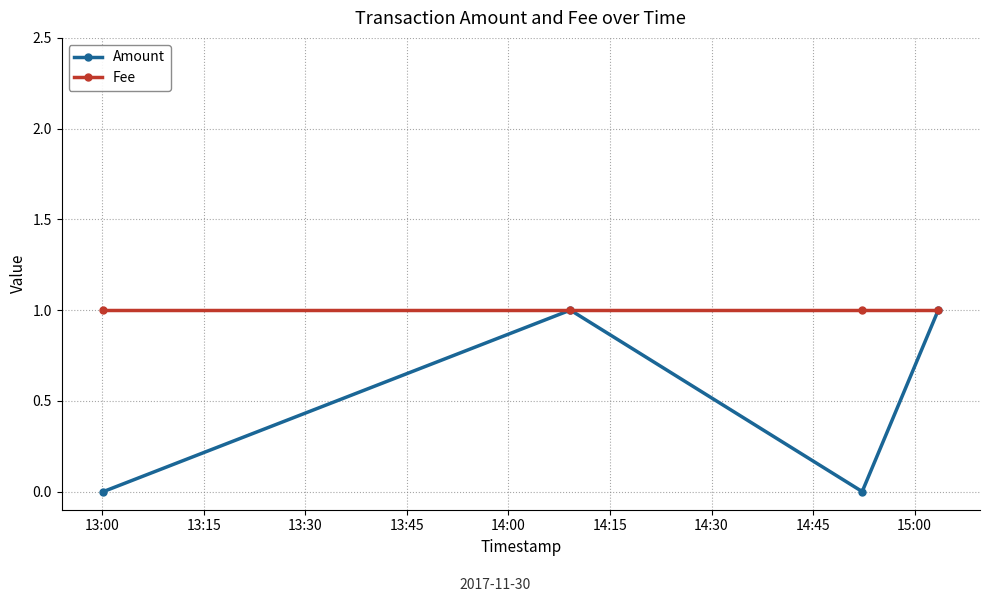

At how many categories does at least one series exceed 0?

4